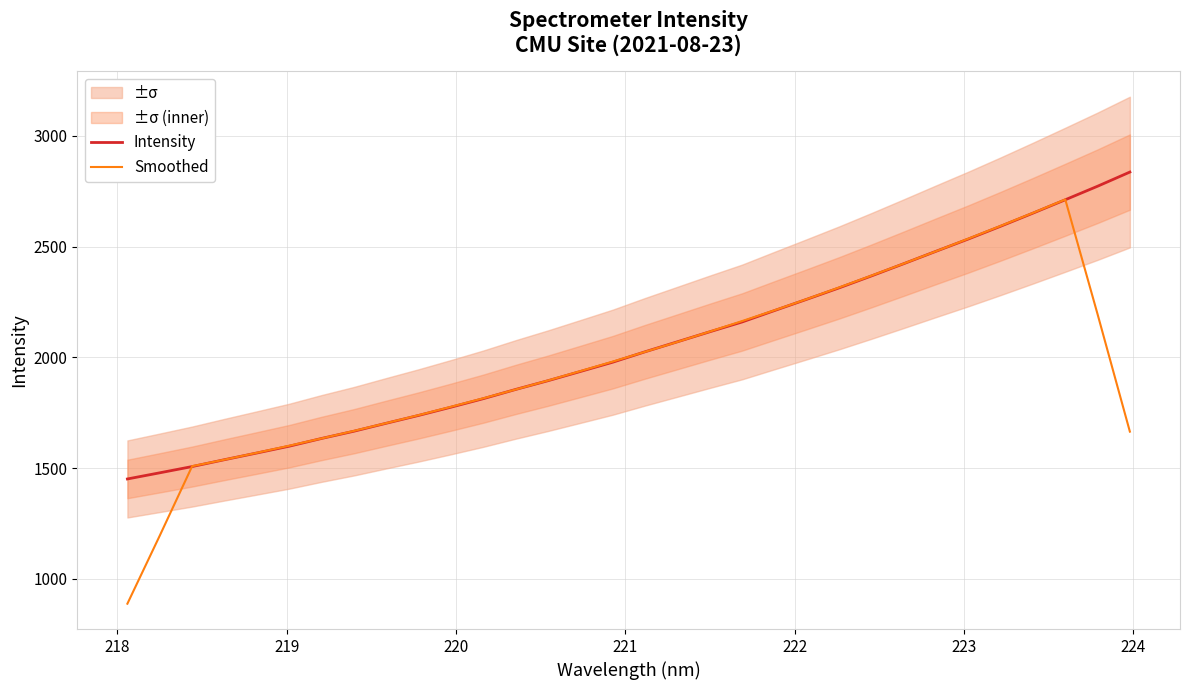

Does the chart display data point markers on the line(s)?

No